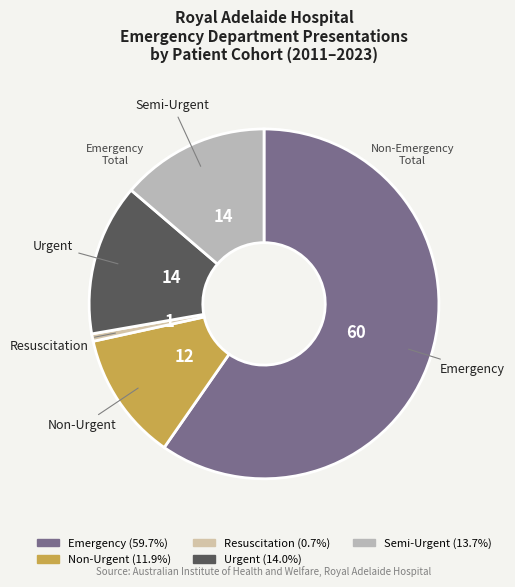

Is there a majority slice in this chart?

Yes